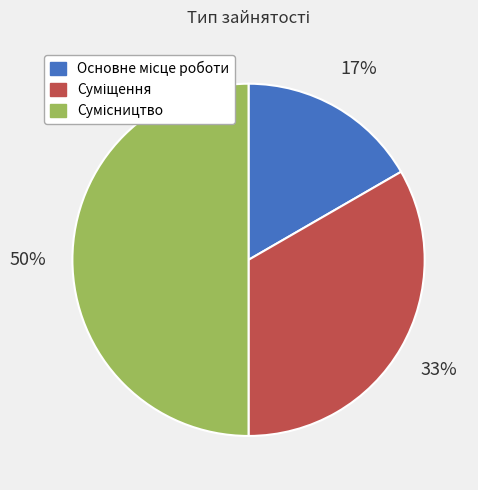

How many segments does this pie chart have?

3